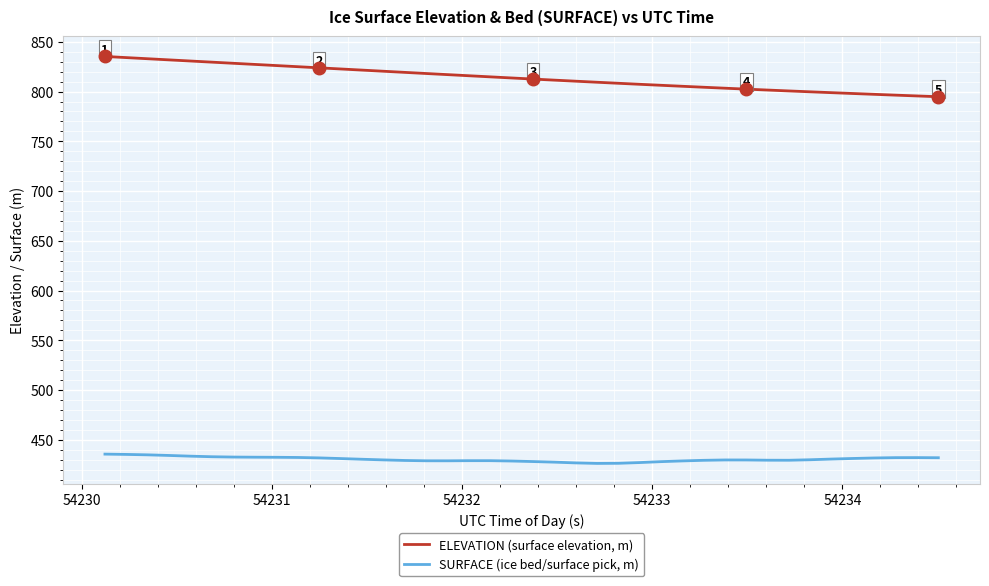

How many lines are shown in the chart?

2